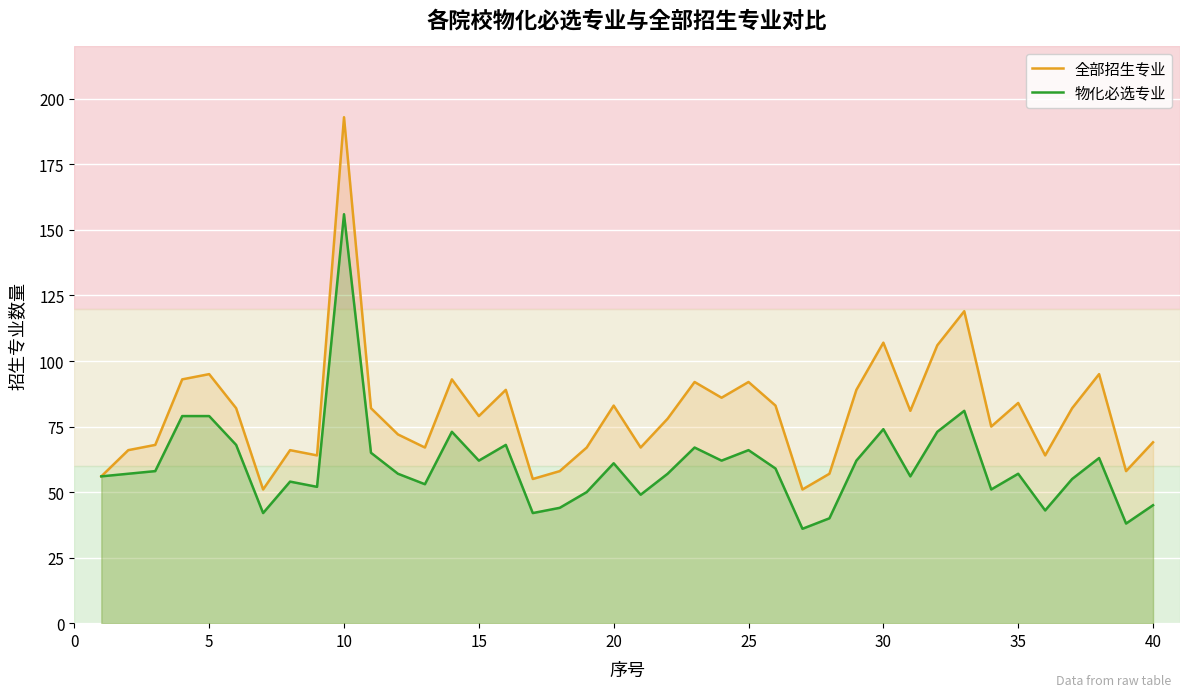

Which series has the largest range (max minus min)?

全部招生专业